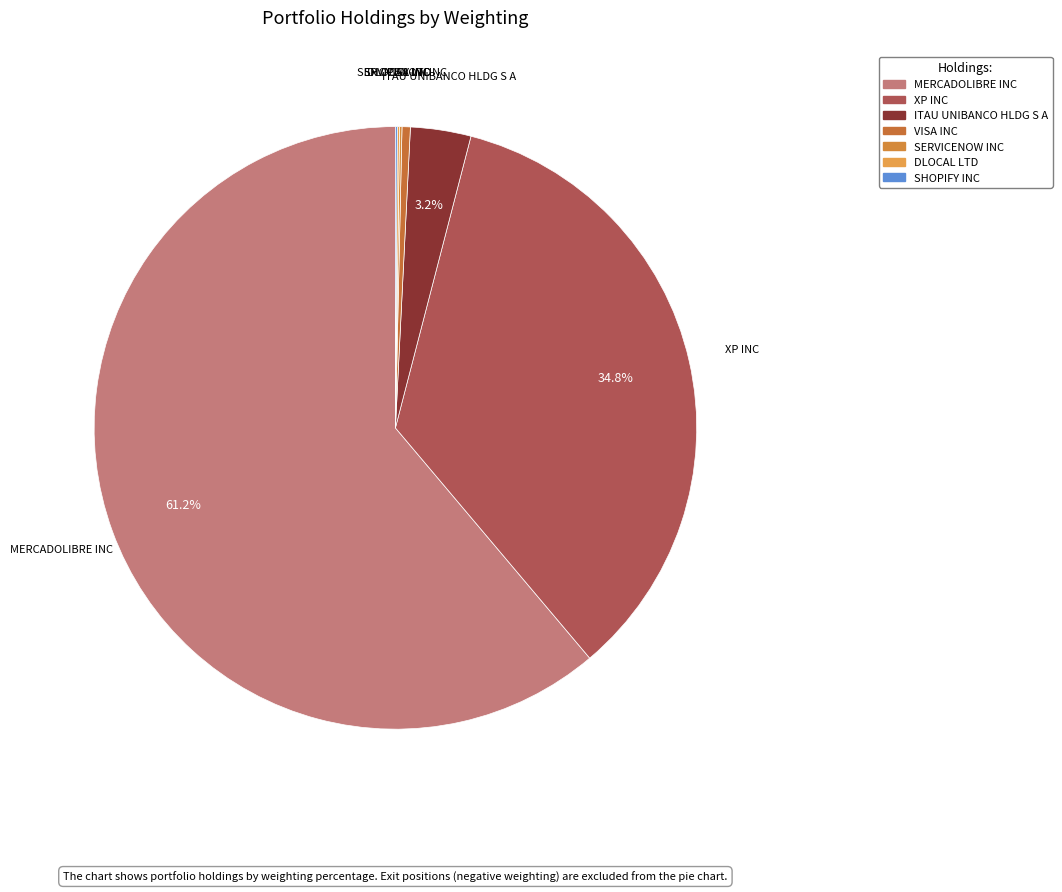

What percentage is NOT represented by ITAU UNIBANCO HLDG S A?

96.8%